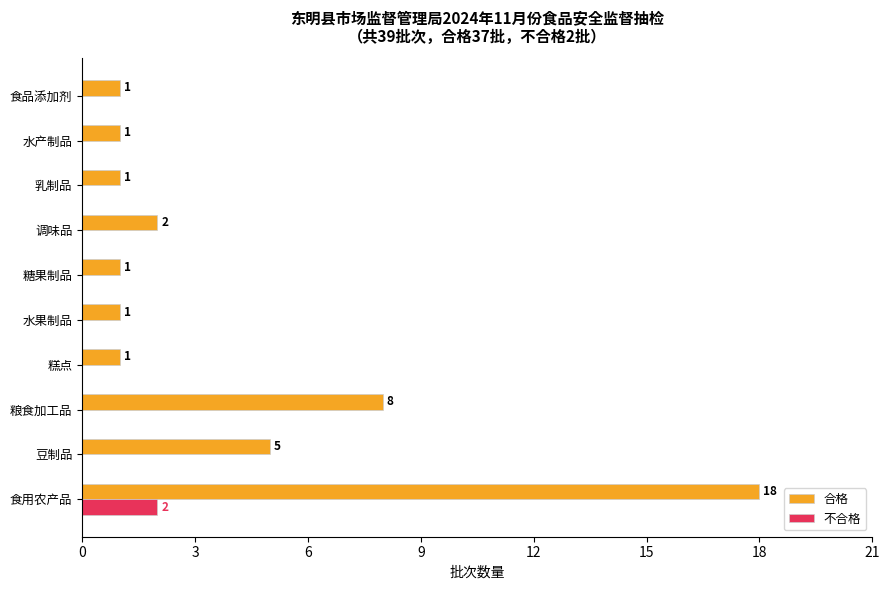

The value of 合格 at 食品添加剂 is 1. True or false?

True